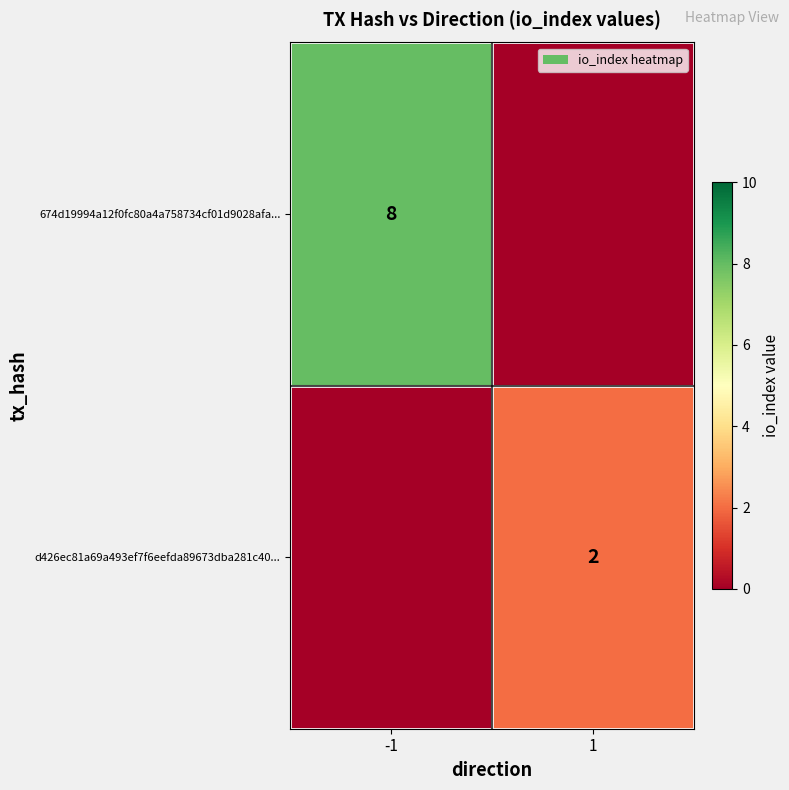

True or false: d426ec81a69a493ef7f6eefda89673dba281c40... has a value of 2 at 1.

True